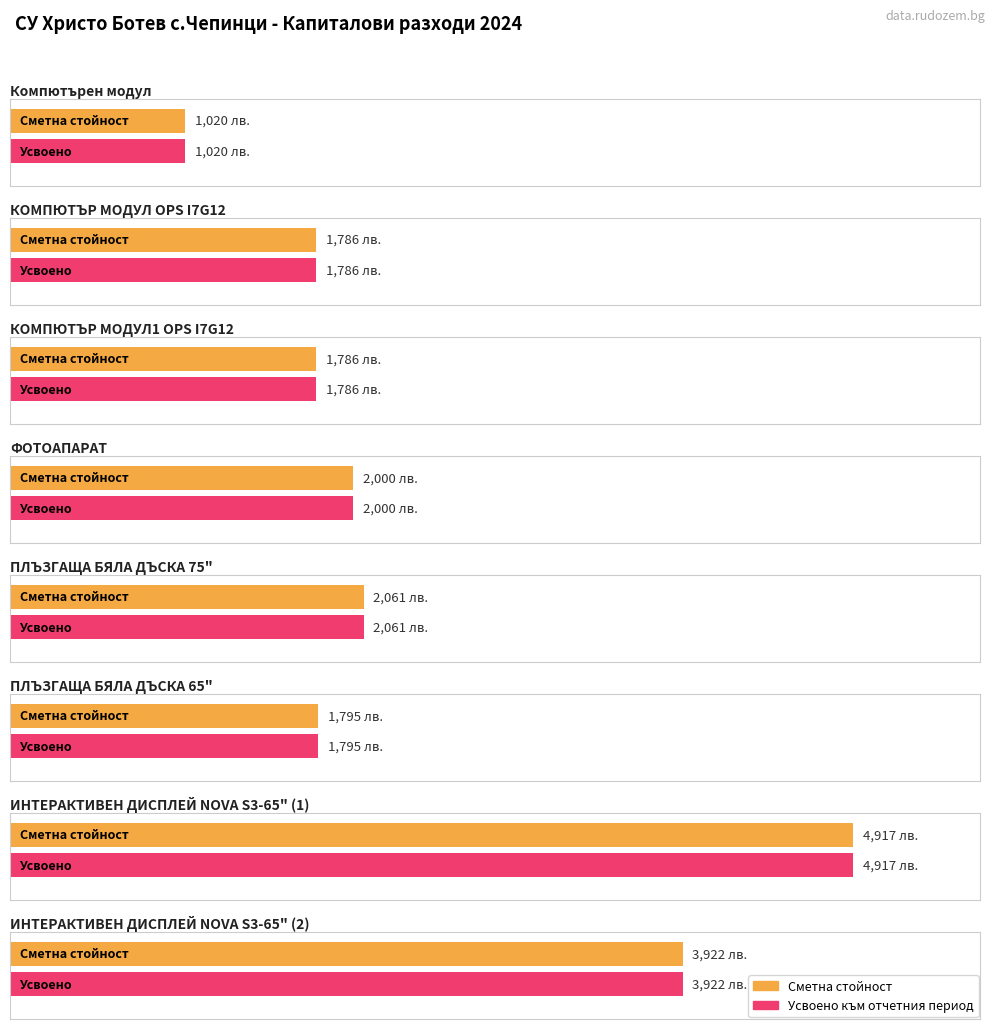

Which series has the largest total across all categories?

Сметна стойност